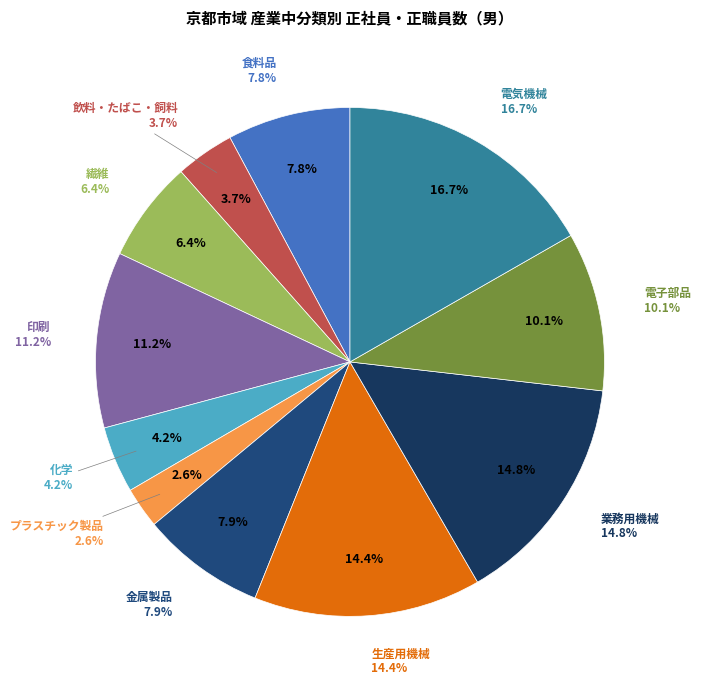

What percentage is the 金属製品 slice, to the nearest percent?

8%